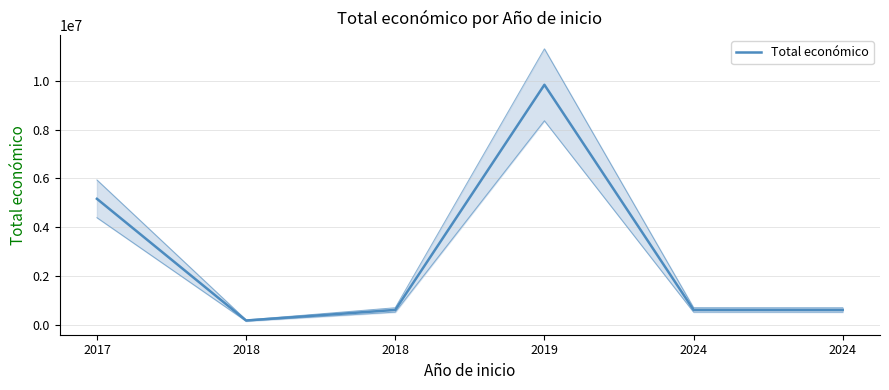

The value at 2017 is 5163335.0. True or false?

True